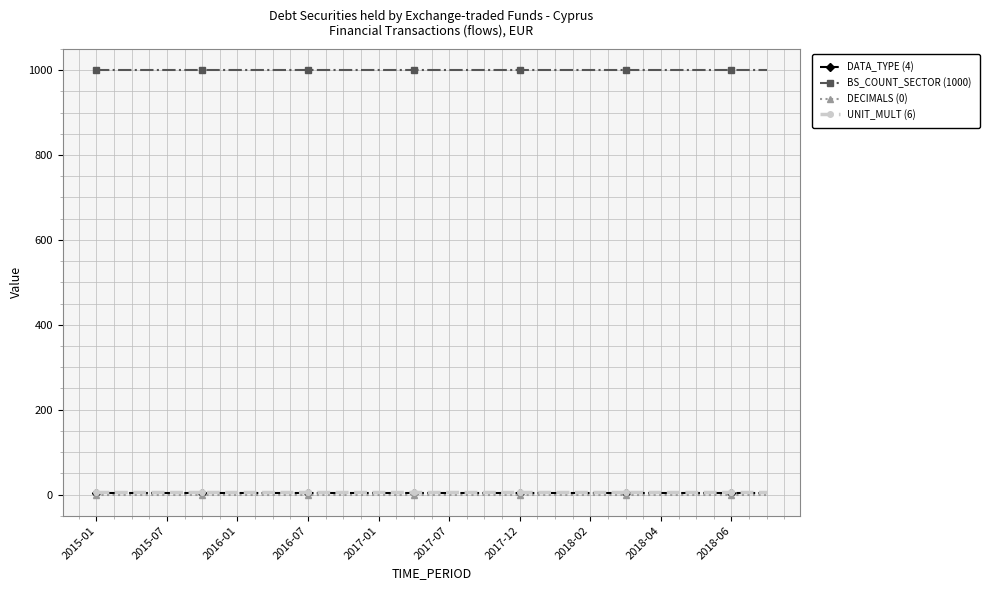

What is the value of the BS_COUNT_SECTOR (1000) point at the 18th from the left?

1000